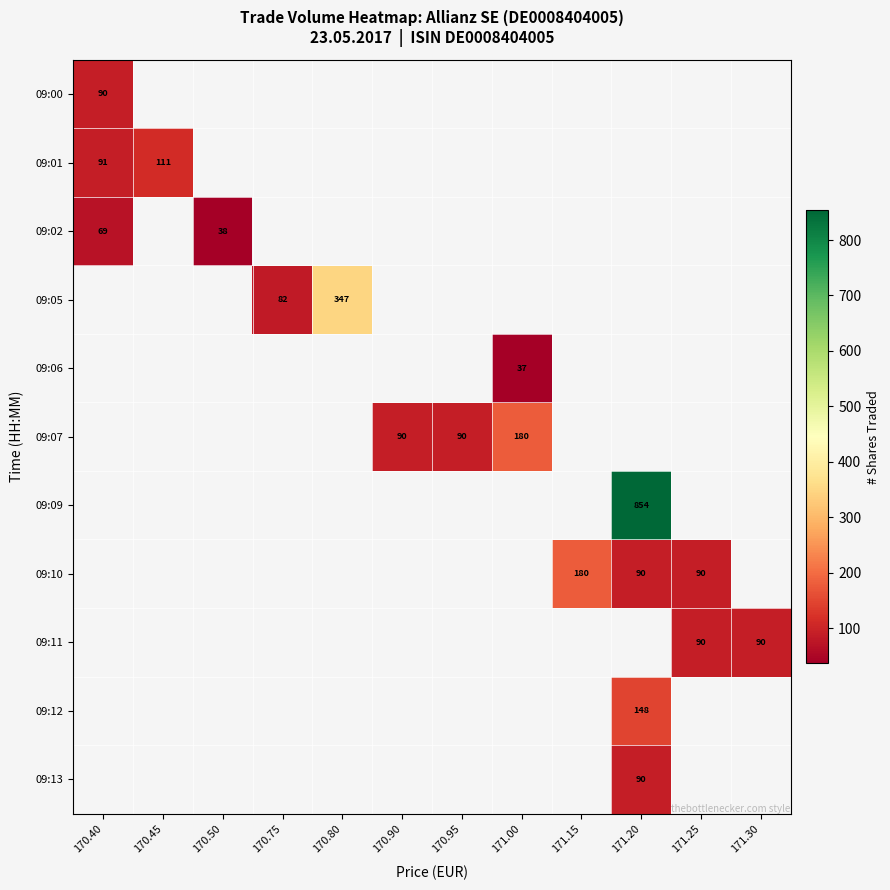

True or false: 09:00 has a value of 58 at 170.40.

False